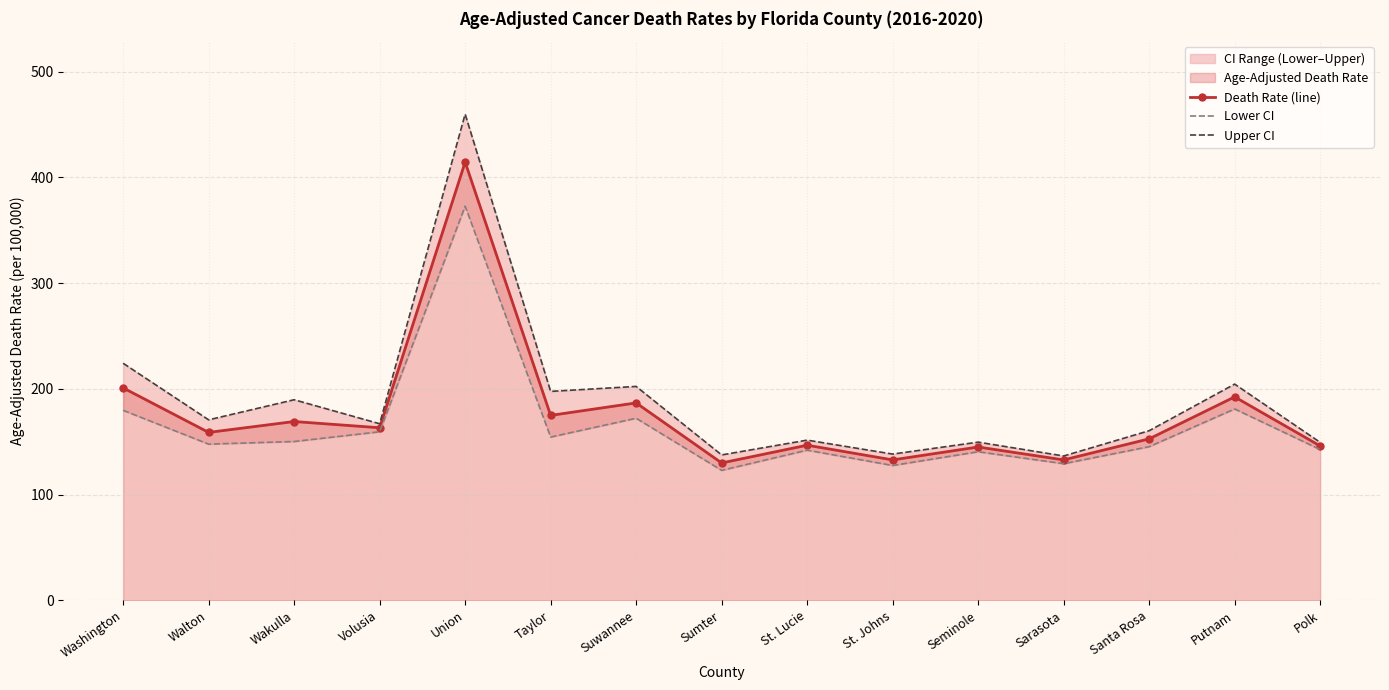

What is the value of the Lower CI point at the 8th from the left?

122.9